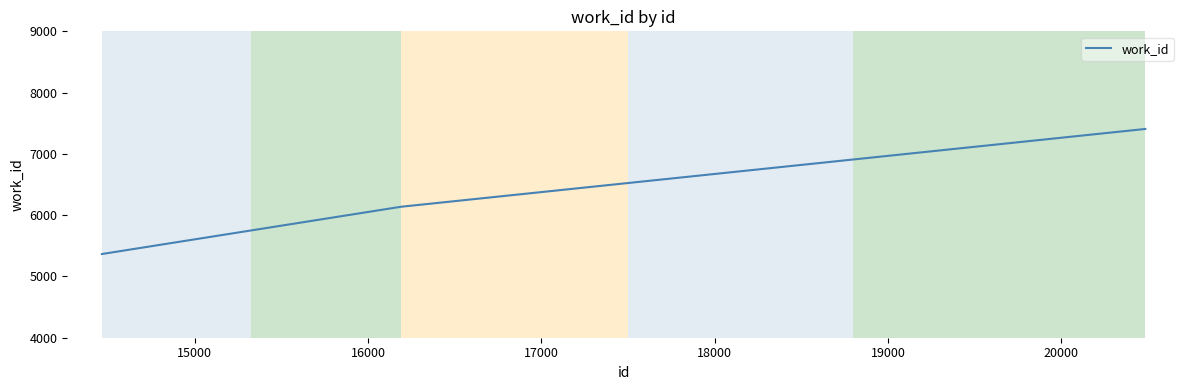

What is the difference between the second highest and minimum values?

771